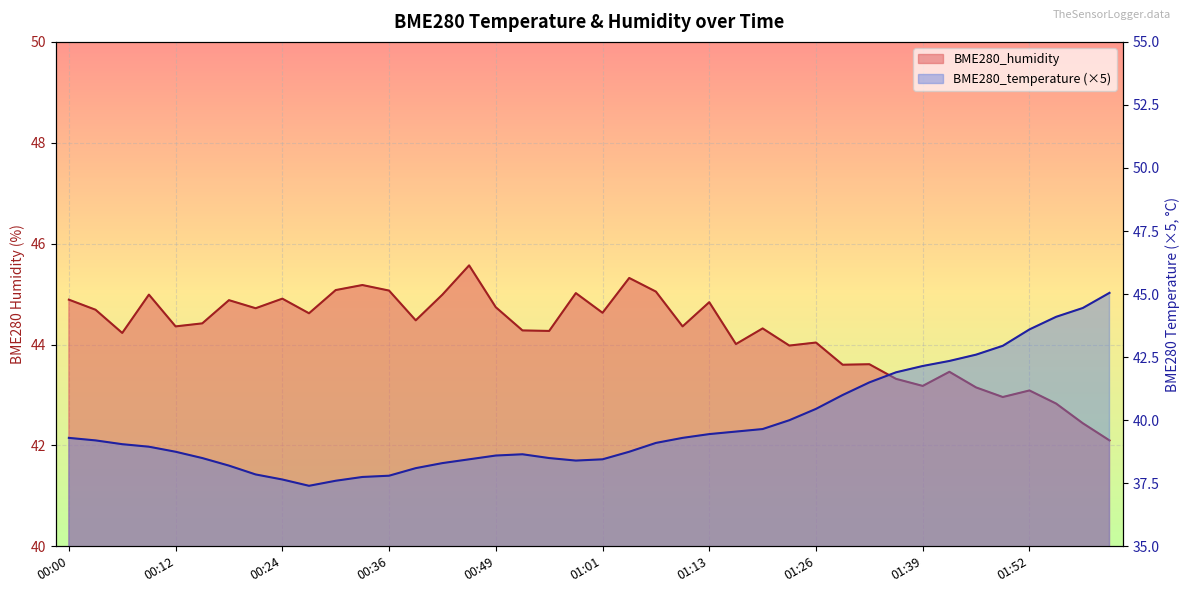

True or false: BME280_temperature has more than 0 points higher than both neighbors.

True